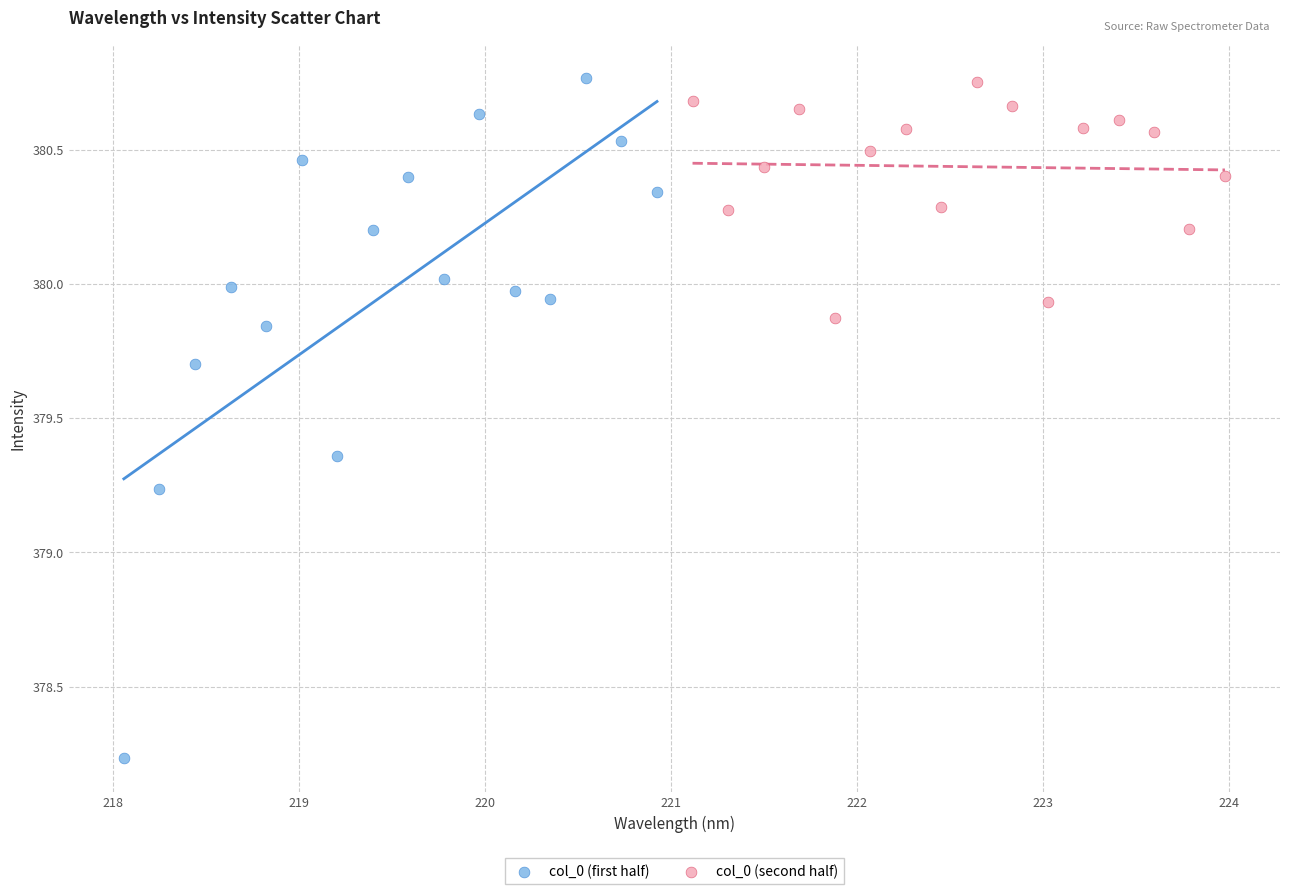

What are all the series names shown in the legend?

col_0 (first half), col_0 (second half)